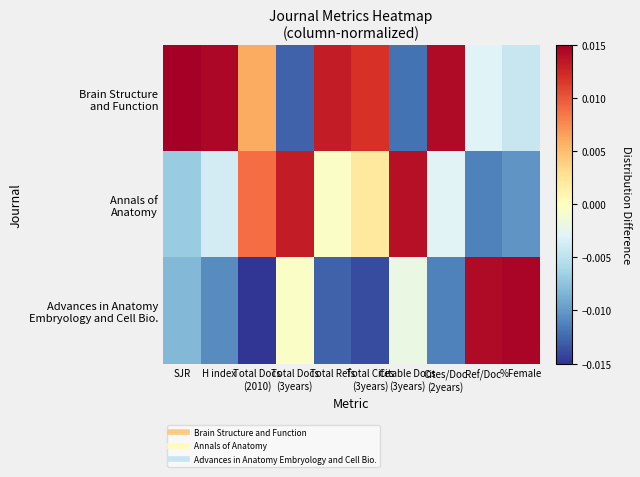

Which series has the largest total across all categories?

Brain Structure and Function